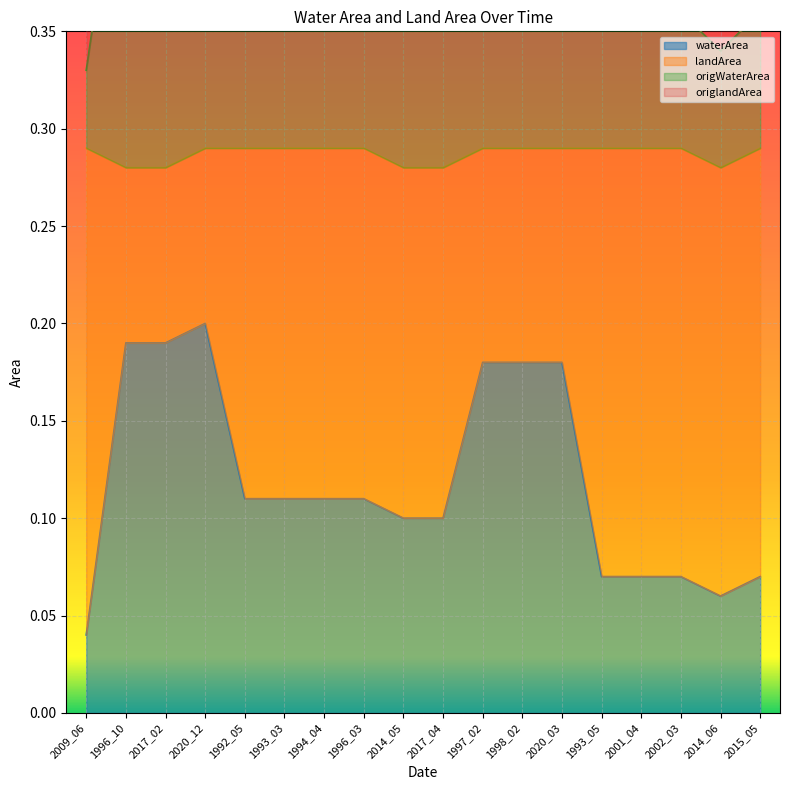

What is the value of the waterArea point at the 7th from the left?

0.1